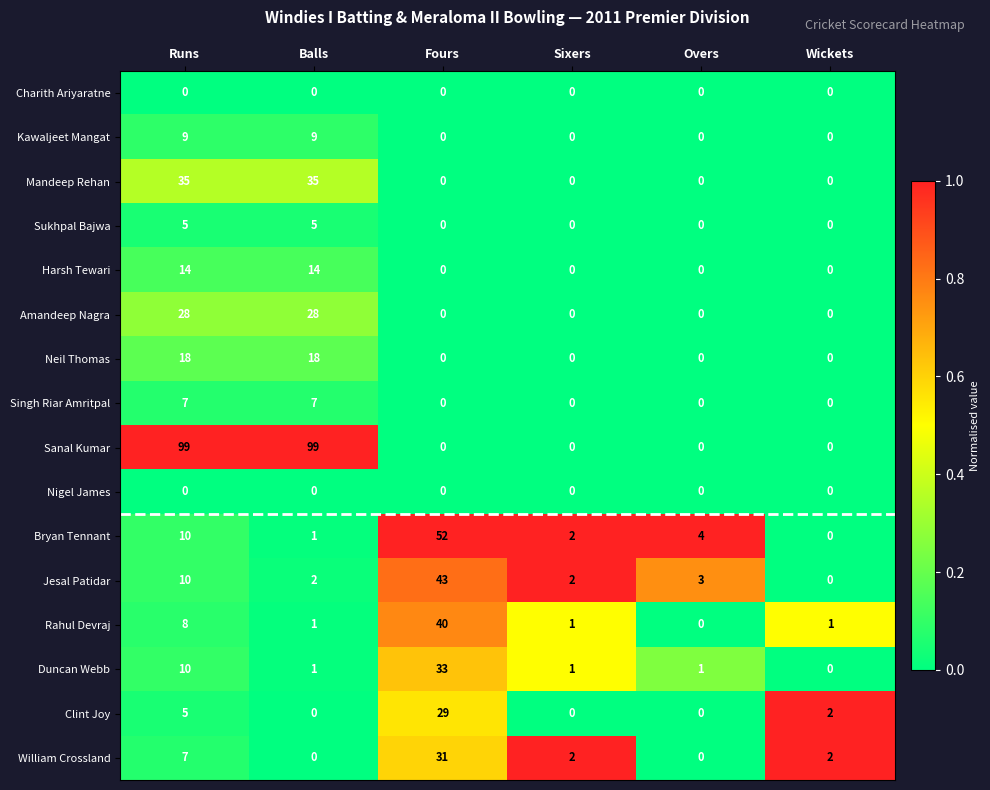

How many Harsh Tewari values are between 0 and 14?

6